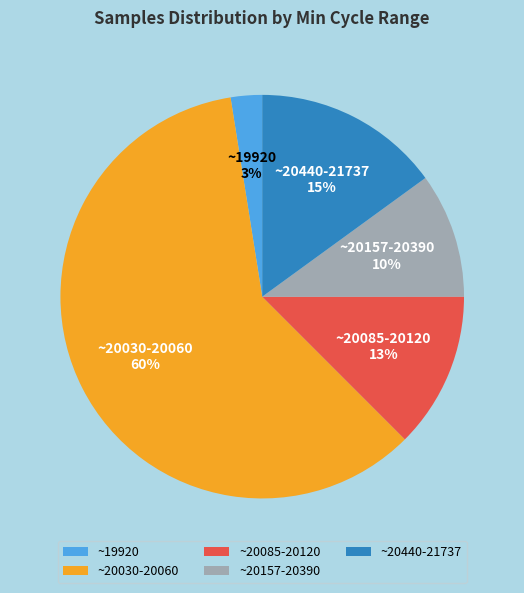

Which category accounts for the majority?

~20030-20060